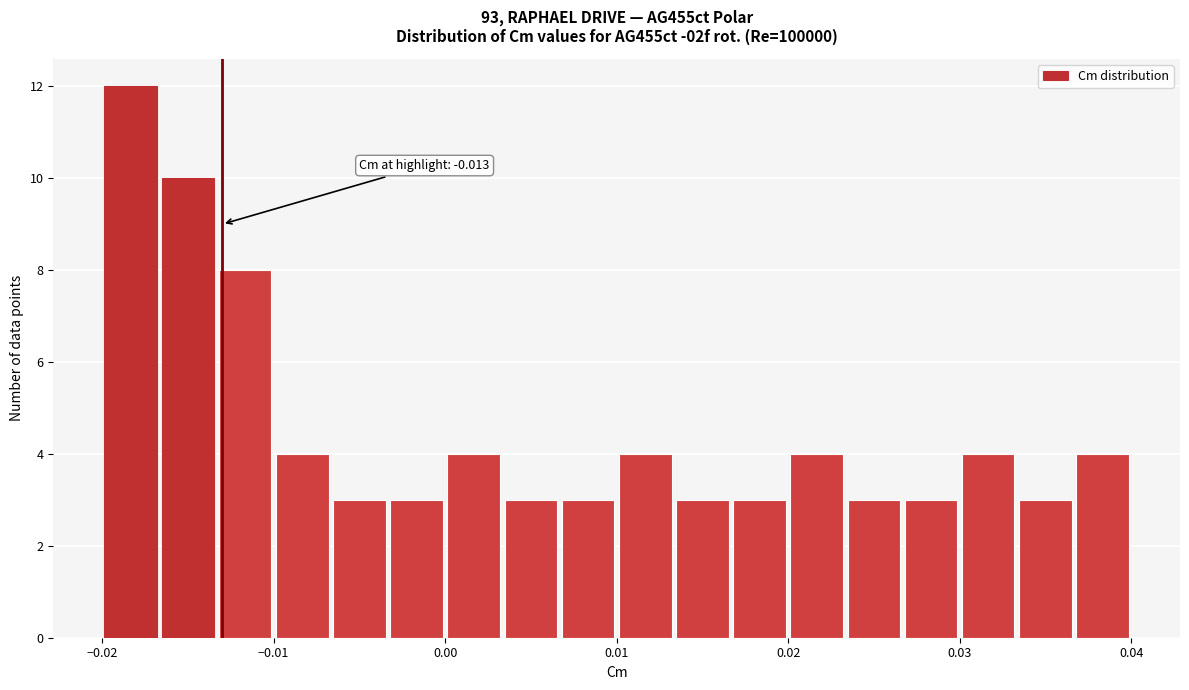

Around what value on the x-axis is the tallest bar? Give the approximate position of its centre, as read against the axis.

-0.018